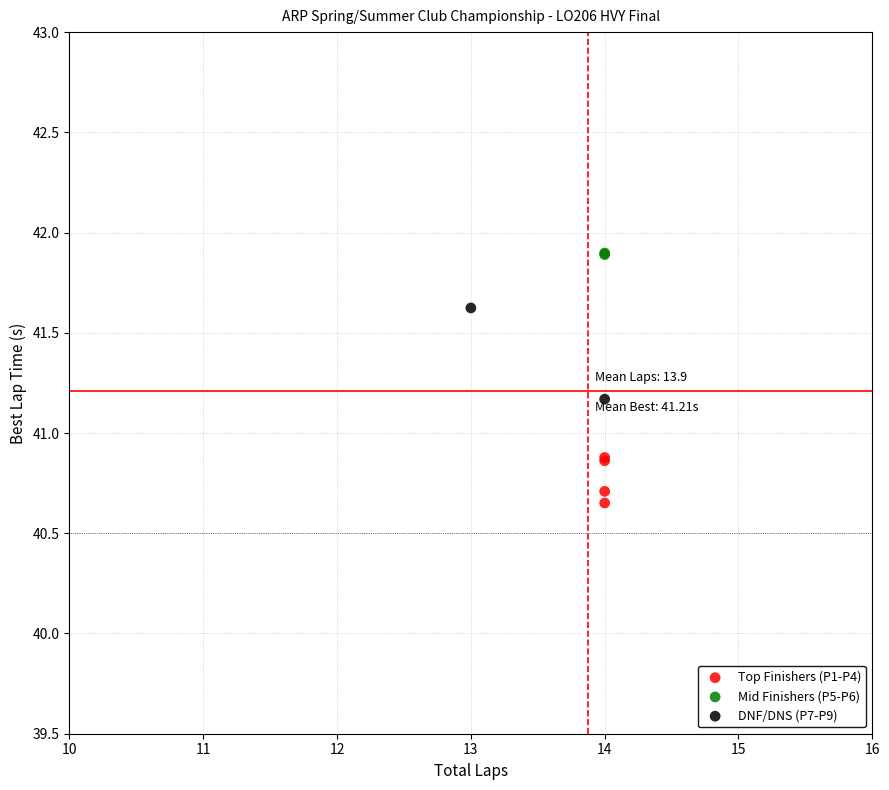

What are all the series names shown in the legend?

Top Finishers (P1-P4), Mid Finishers (P5-P6), DNF/DNS (P7-P9)